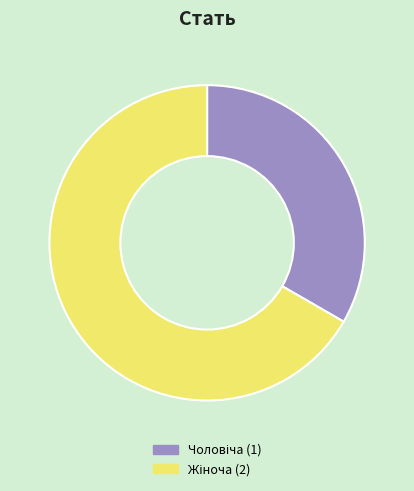

Is there a majority slice in this chart?

Yes